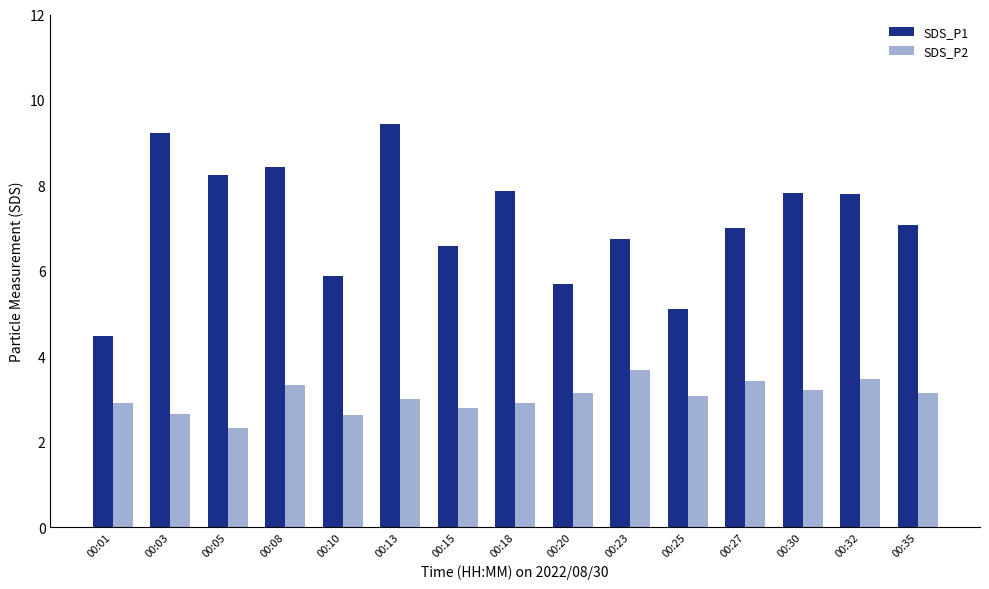

Which series has the largest total across all categories?

SDS_P1